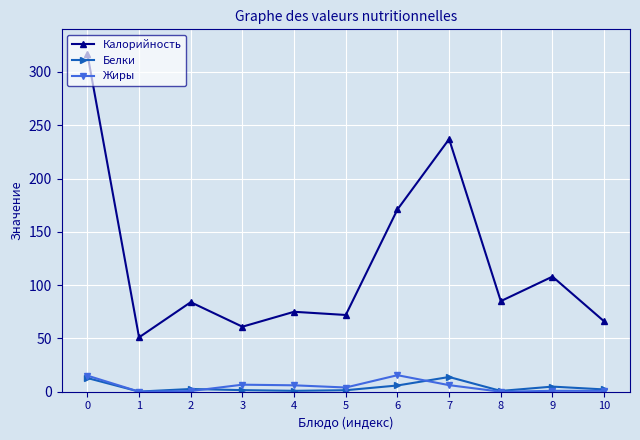

The Калорийность series shows 75.0 at 4. True or false?

True